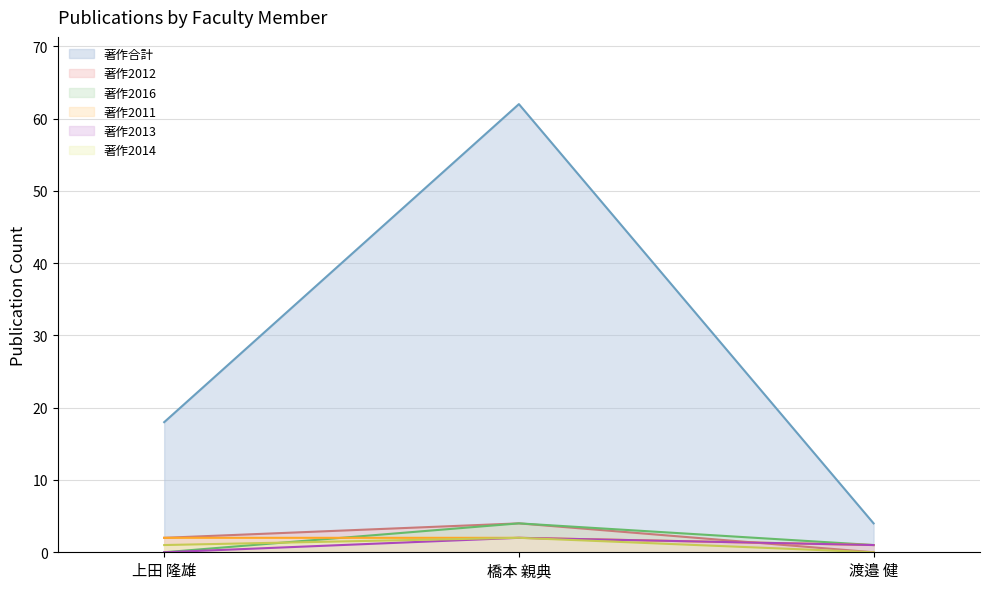

Is the value of 著作2014 at 上田 隆雄 greater than the value of 著作2012 at 上田 隆雄?

No